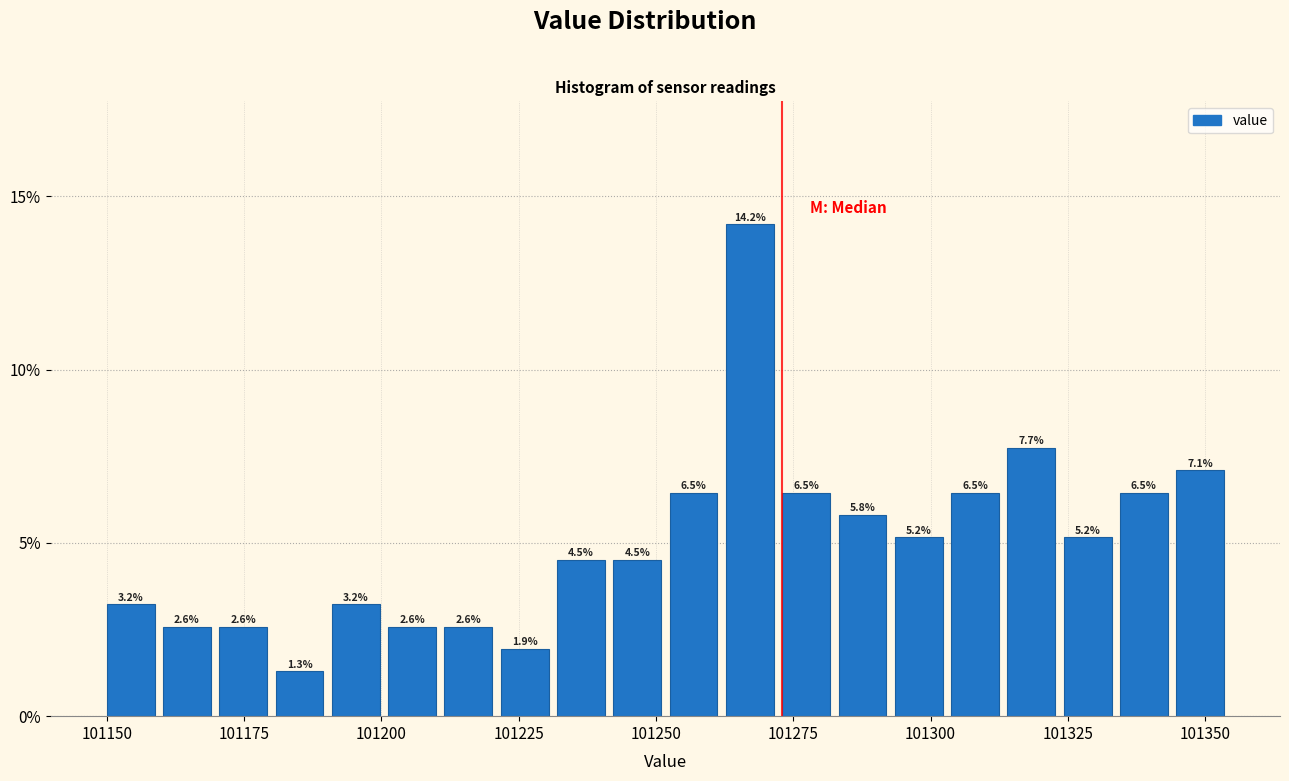

Read against the x-axis, roughly where is the centre of the tallest bar?

101265